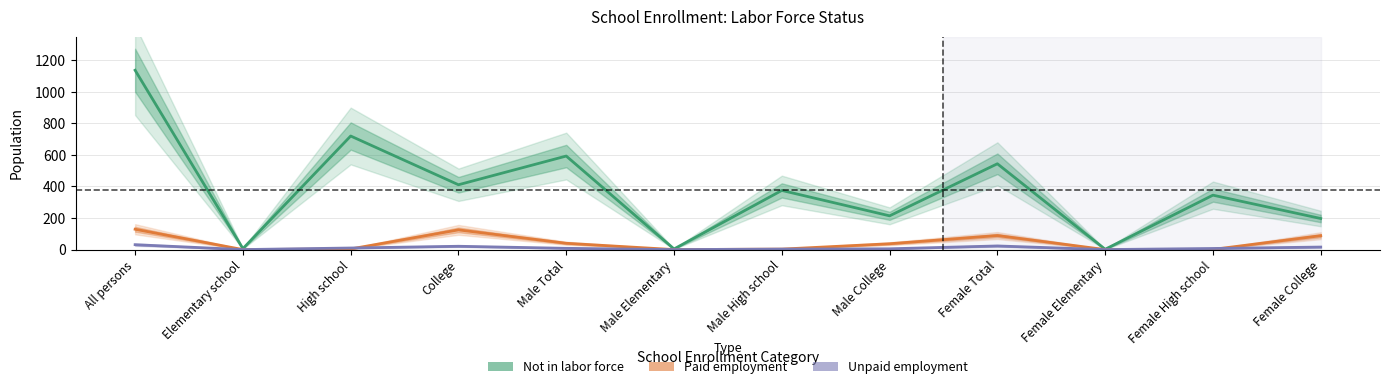

True or false: Unpaid employment has more than 1 points higher than both neighbors.

True